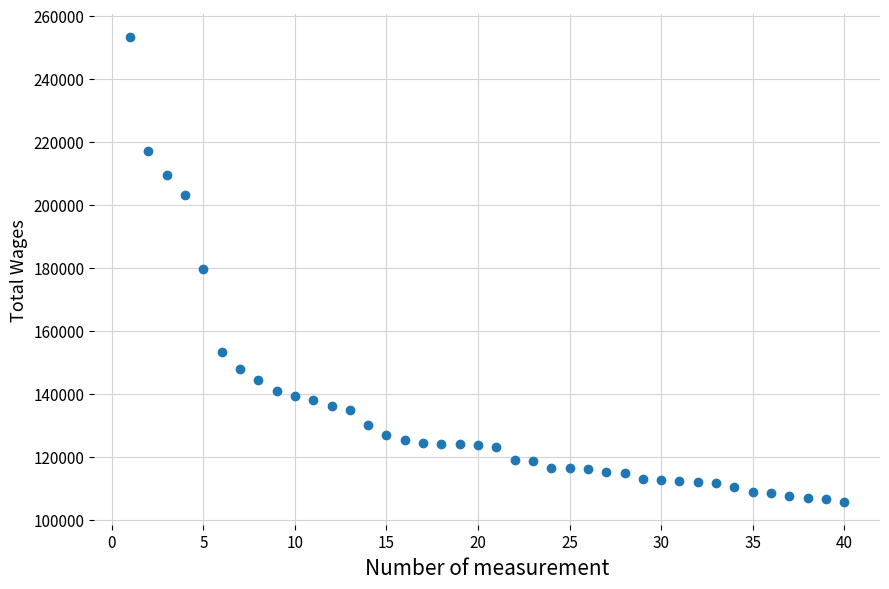

What is the range of X values (max minus min)?

39